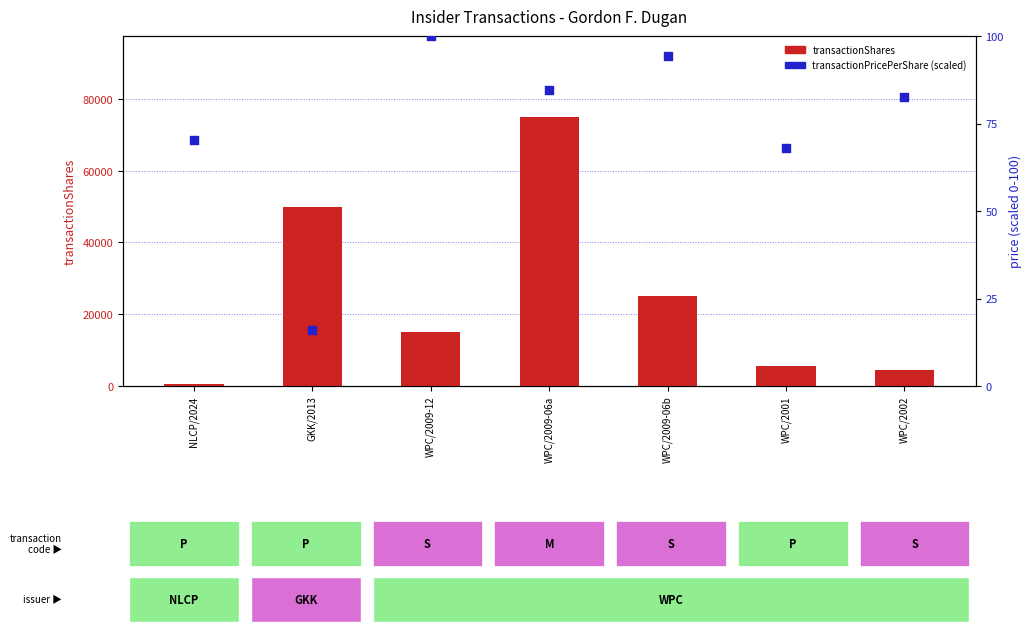

Which series reaches the maximum Y coordinate?

transactionShares